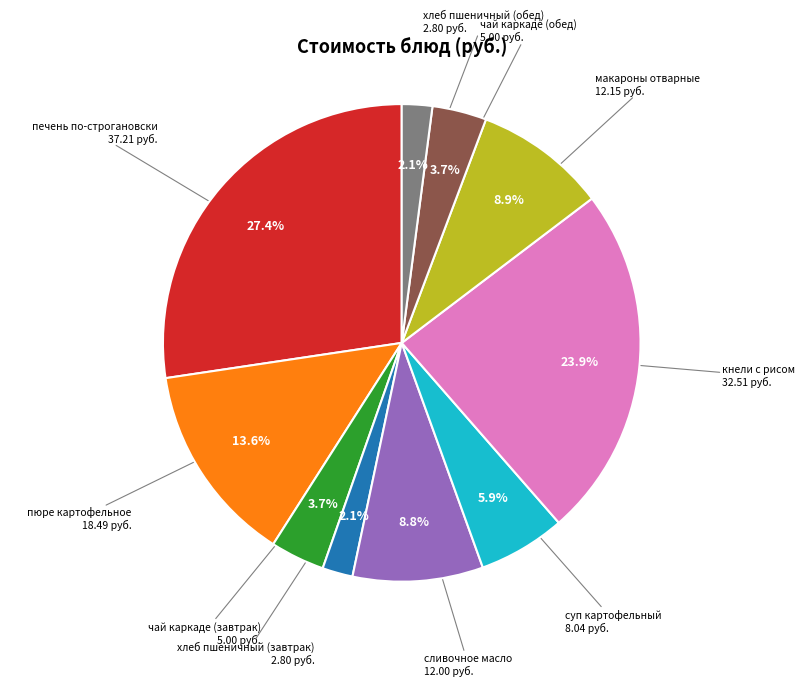

To the nearest percent, what is the difference between the пюре картофельное and печень по-строгановски slice percentages?

14%